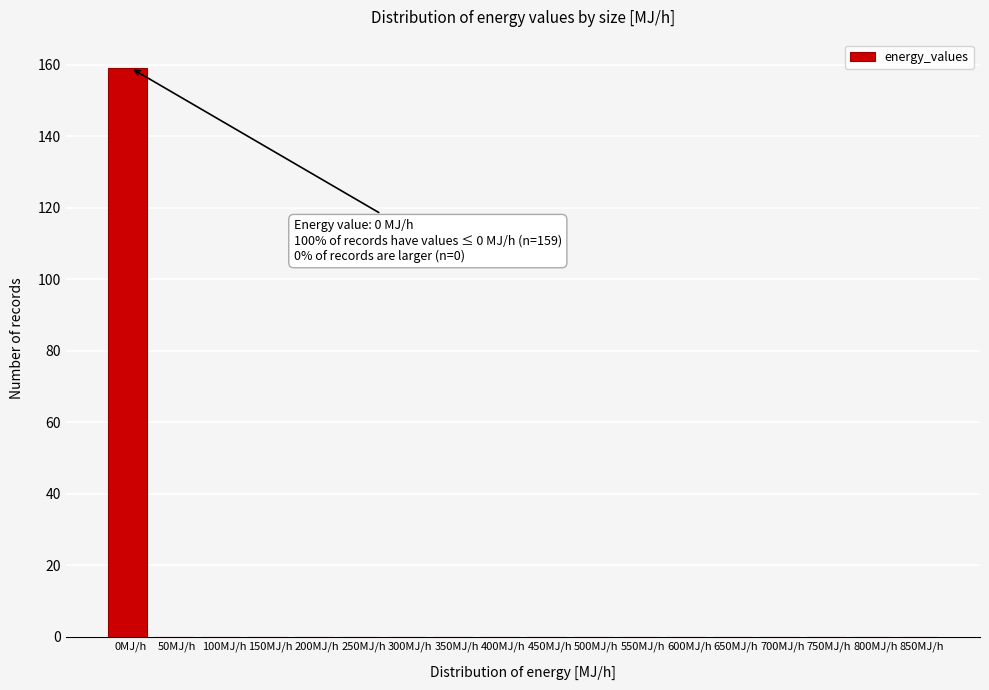

Reading left to right, extract all data points from this chart.

0MJ/h=159	50MJ/h=0	100MJ/h=0	150MJ/h=0	200MJ/h=0	250MJ/h=0	300MJ/h=0	350MJ/h=0	400MJ/h=0	450MJ/h=0	500MJ/h=0	550MJ/h=0	600MJ/h=0	650MJ/h=0	700MJ/h=0	750MJ/h=0	800MJ/h=0	850MJ/h=0